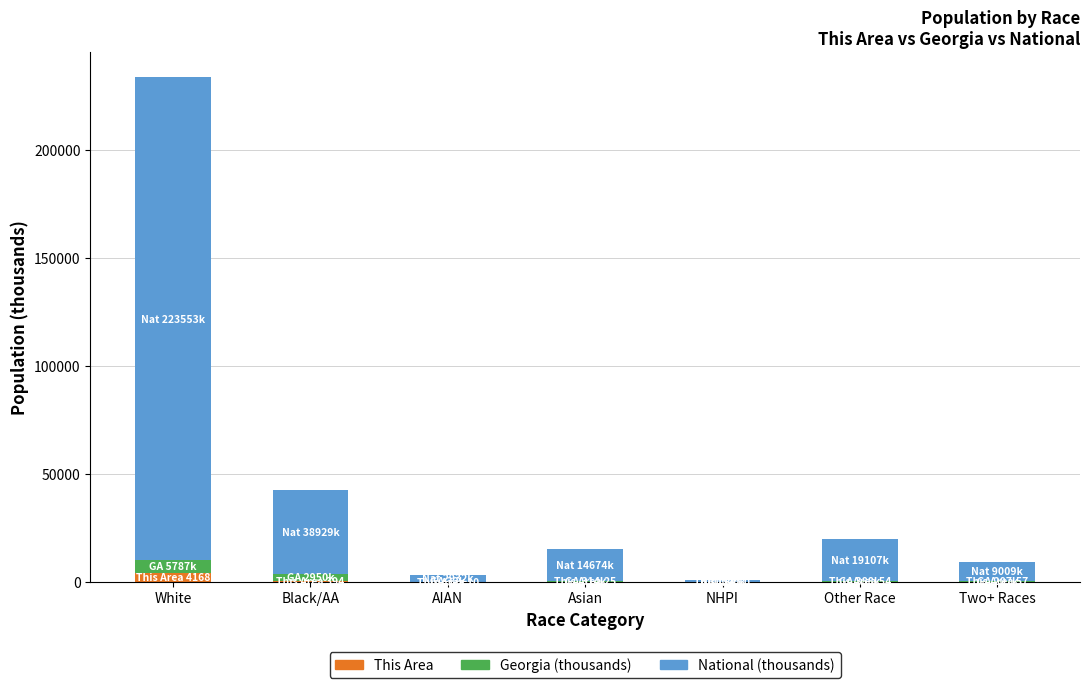

What is the sum of the This Area values at Other Race and AIAN?

64.0